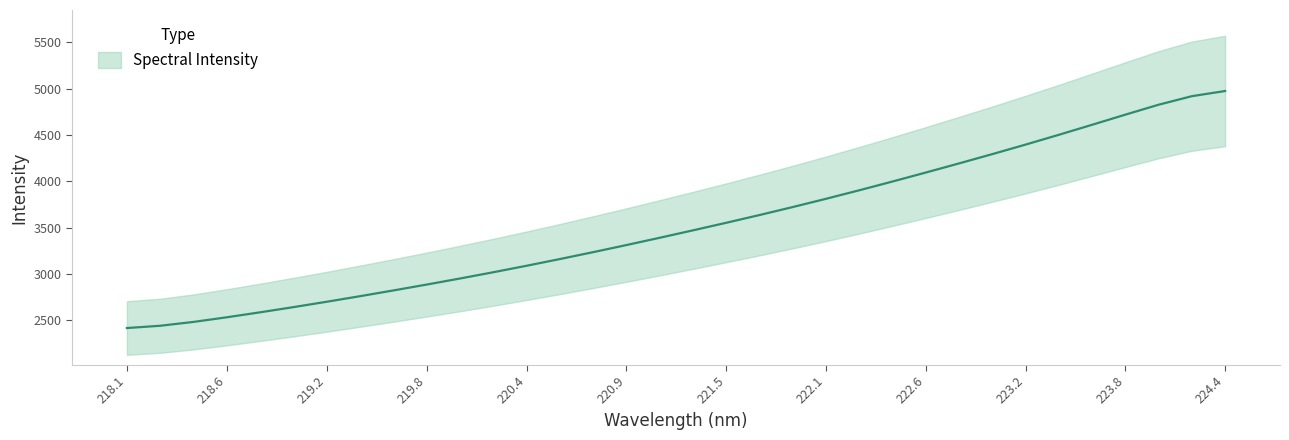

Is this an area chart (filled region under the line)?

No